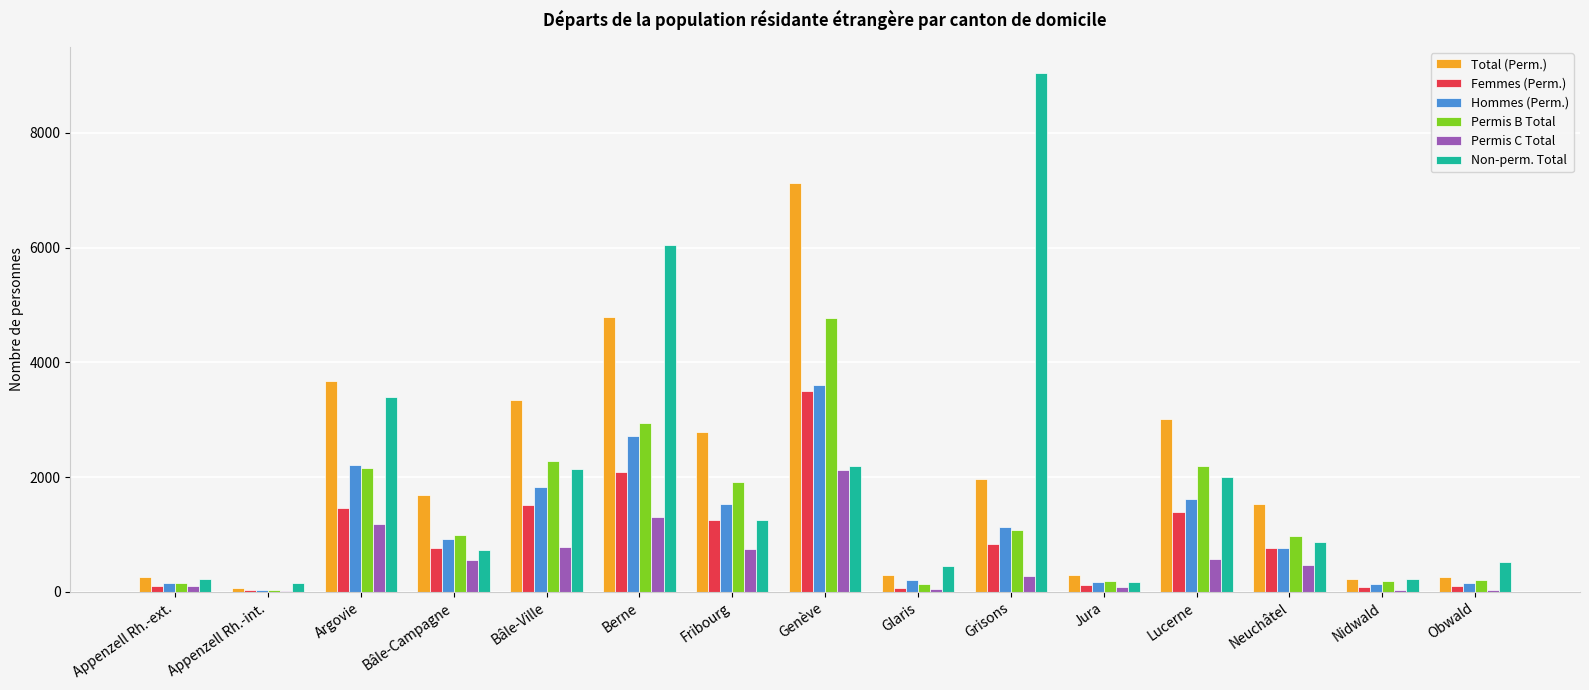

What is the sum of the Non-perm. Total values at Bâle-Campagne and Argovie?

4138